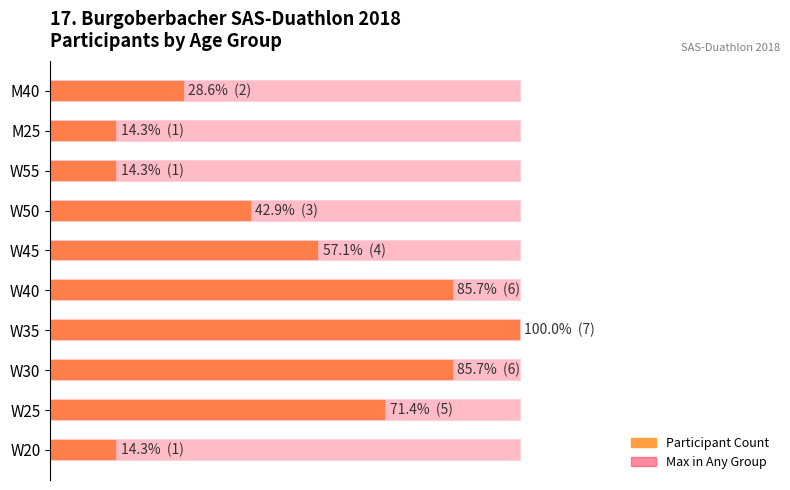

How many data points does each series have?

10